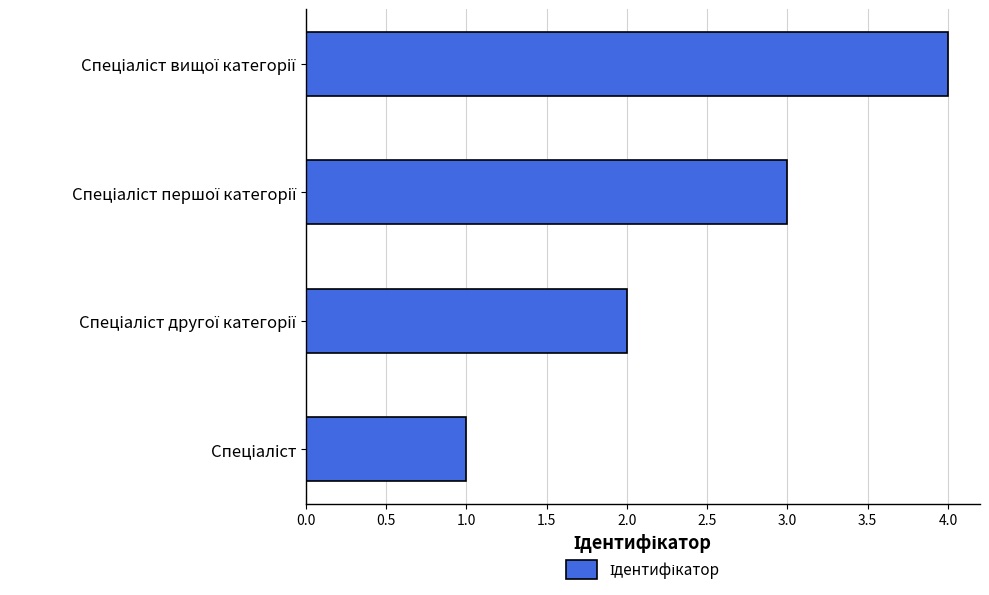

What is the difference between the maximum and minimum values?

3